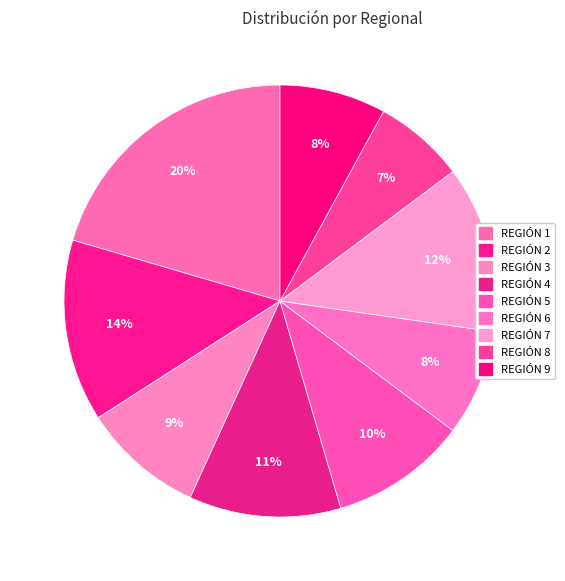

Does REGIÓN 2 account for over 50% of the chart?

No